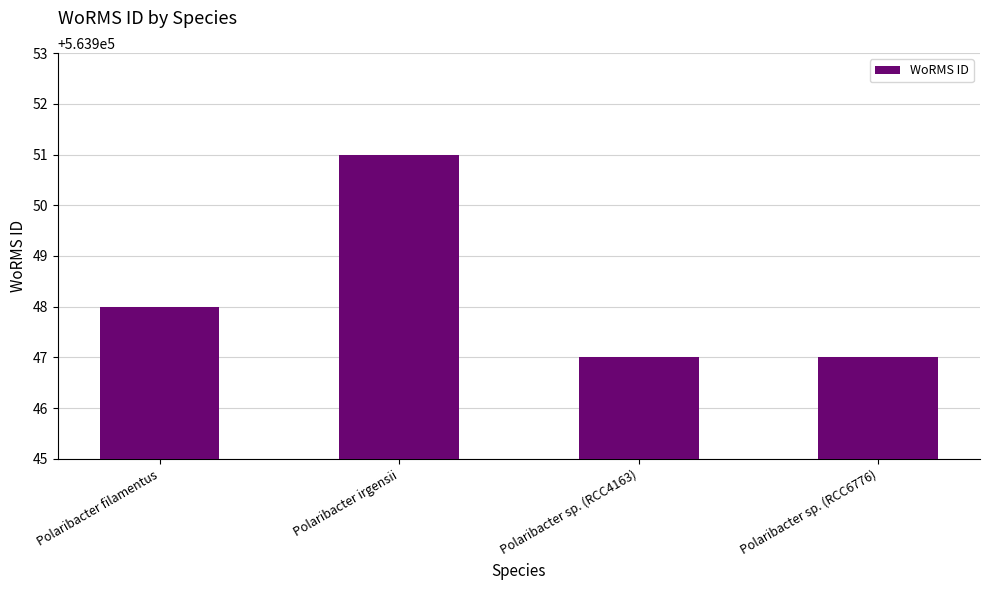

How many values are below 563948?

2